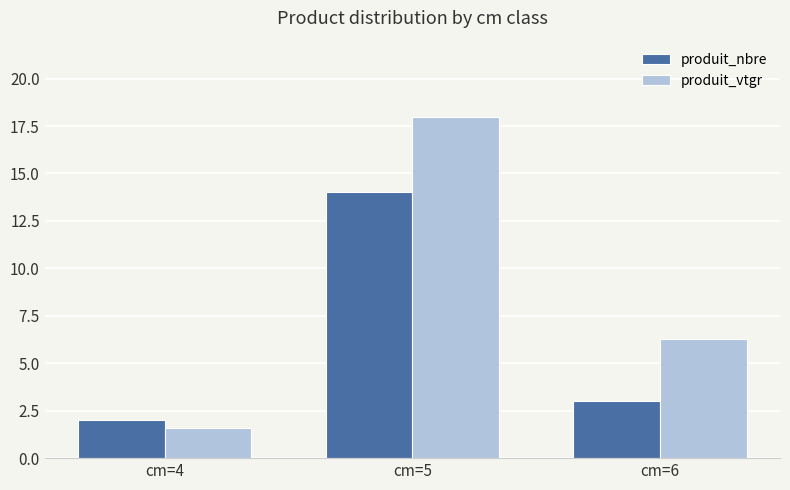

The produit_vtgr series shows 0.4 at cm=4. True or false?

False